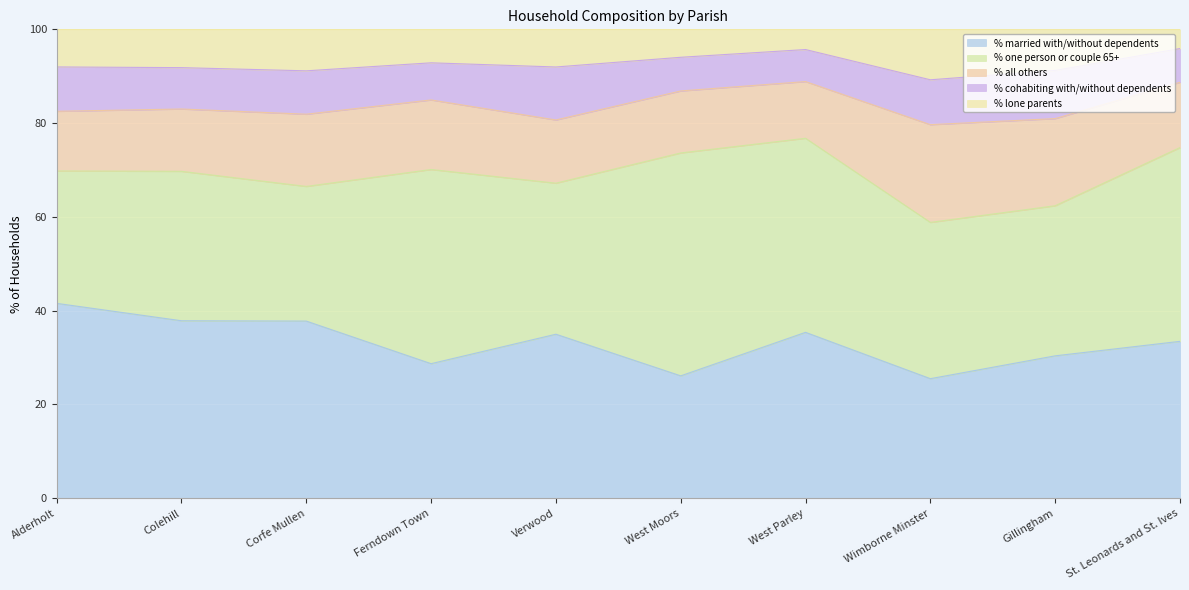

Is the value of % lone parents at Wimborne Minster greater than the value of % cohabiting with/without dependents at Ferndown Town?

Yes